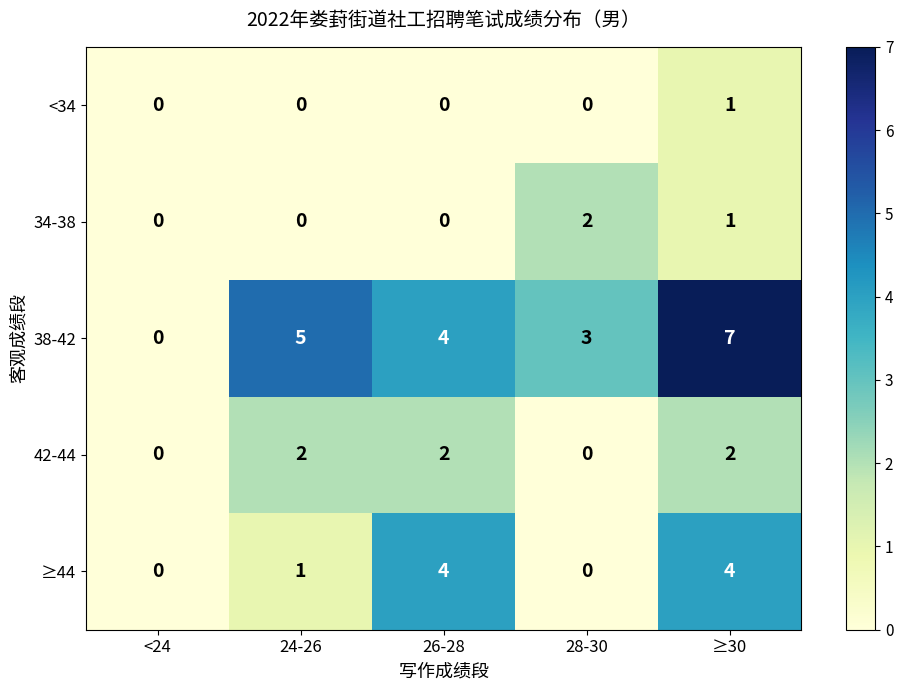

Between <24 and 28-30, which series saw the biggest shift?

38-42